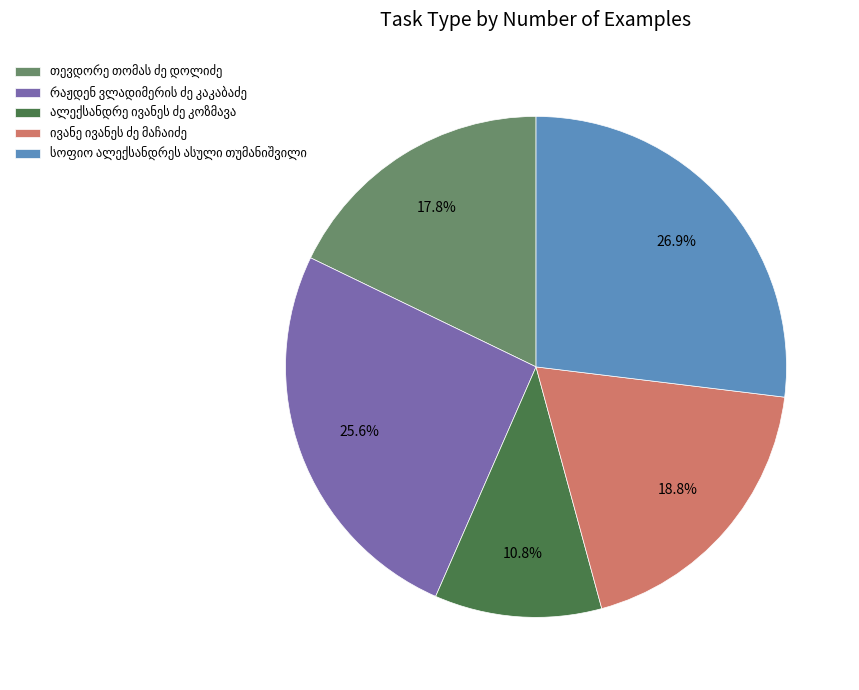

Is there a majority slice in this chart?

No